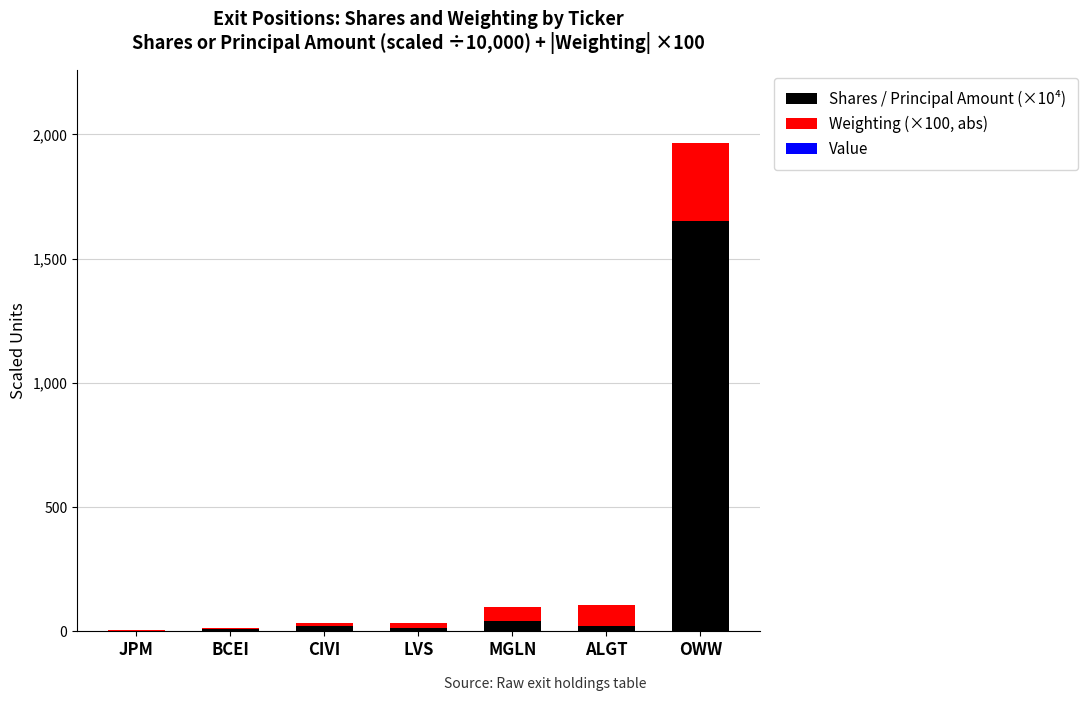

What is the highest value of the Shares / Principal Amount (×10⁴) series?

1650.0